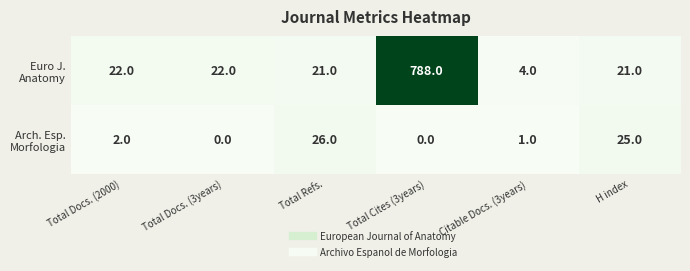

At which category is the sum across all series the highest?

Total Cites (3years)